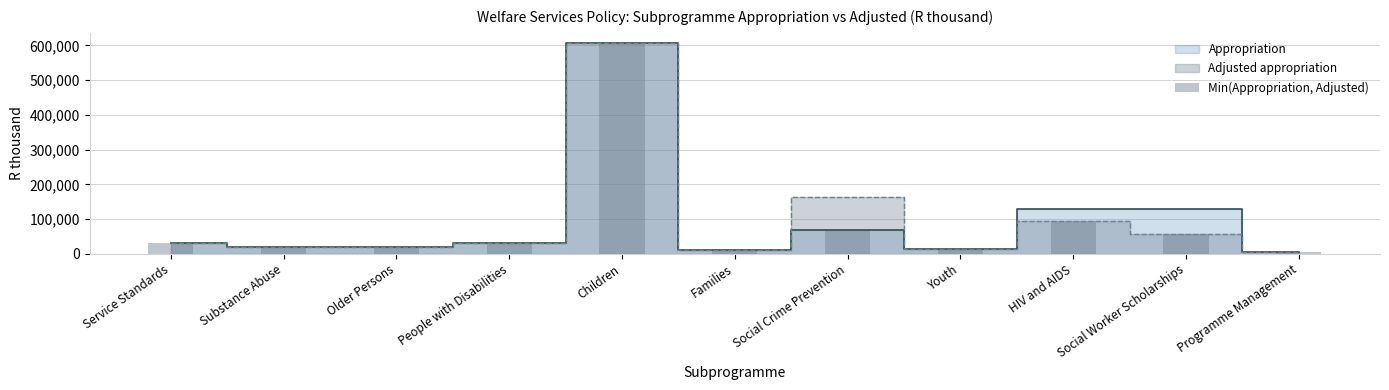

What is the minimum value shown in the chart?

4457